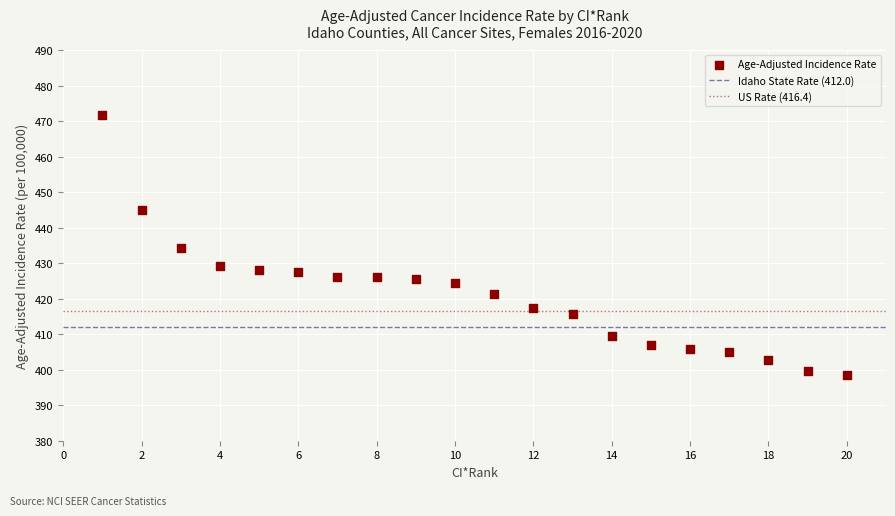

What is the range of Y values (max minus min)?

73.1